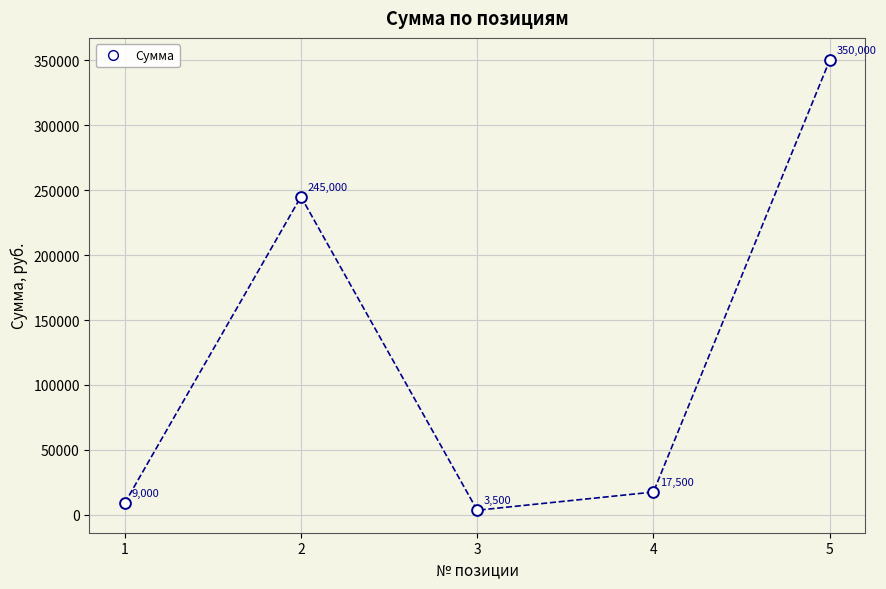

What is the range of Y values (max minus min)?

346500